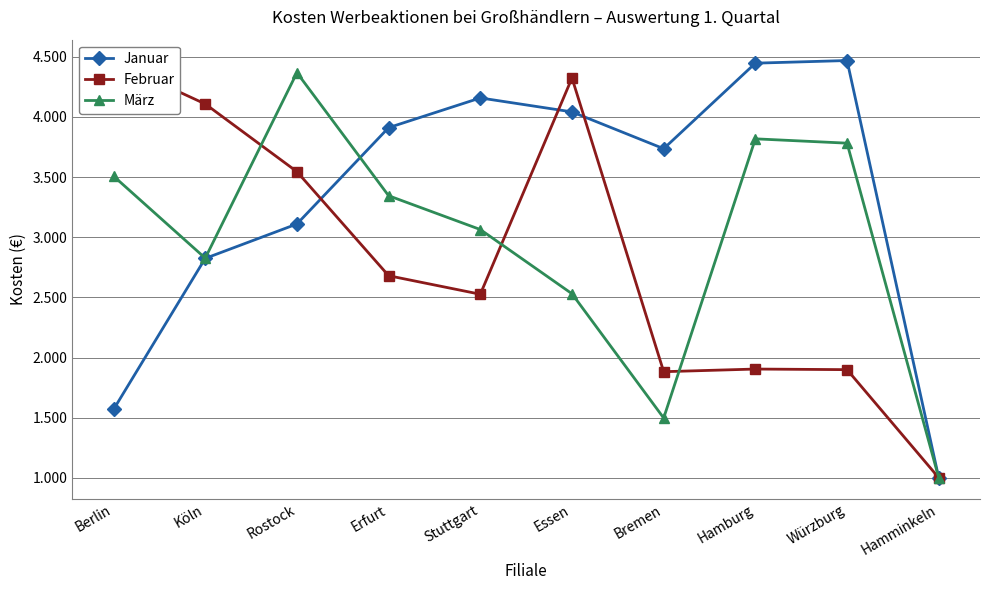

At which category is the sum across all series the highest?

Rostock